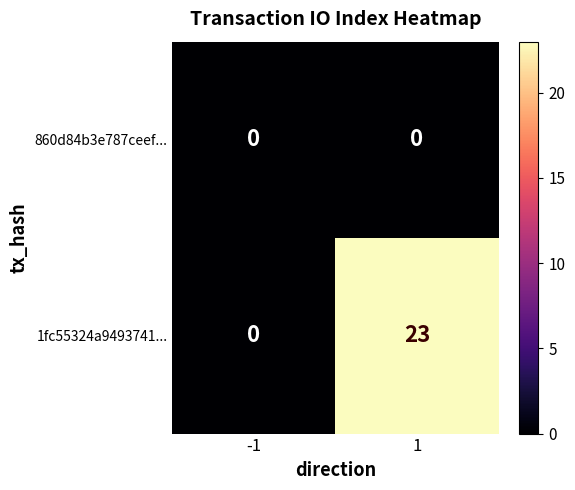

Reading left to right, transcribe all the data shown in this chart.

860d84b3e787ceef...: -1=0	1=0
1fc55324a9493741...: -1=0	1=23